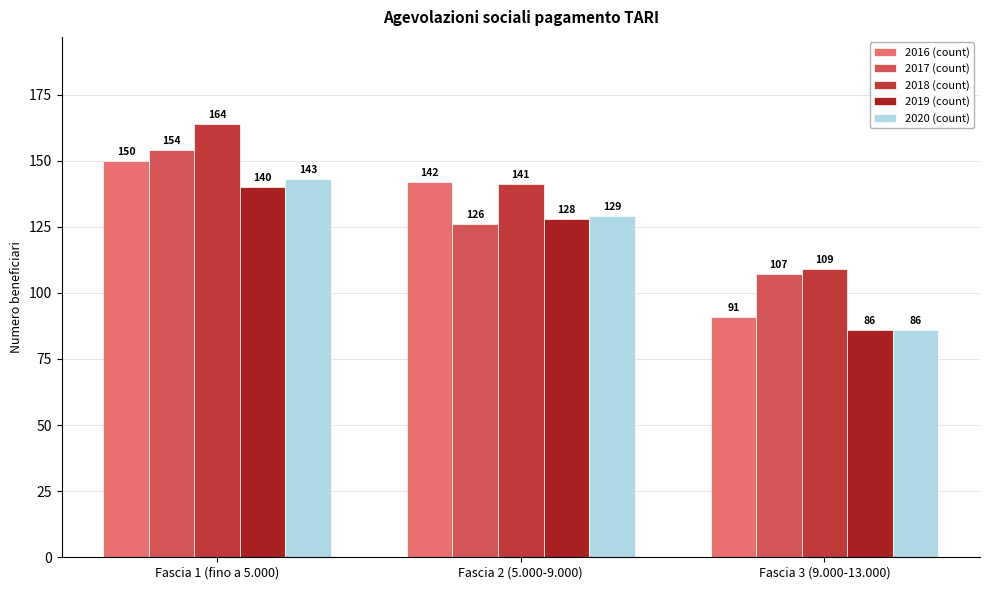

At which label does 2020 (count) reach its minimum?

Fascia 3 (9.000-13.000)